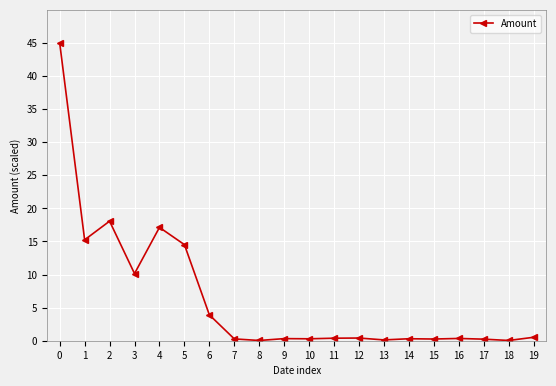

Is this an area chart (filled region under the line)?

No